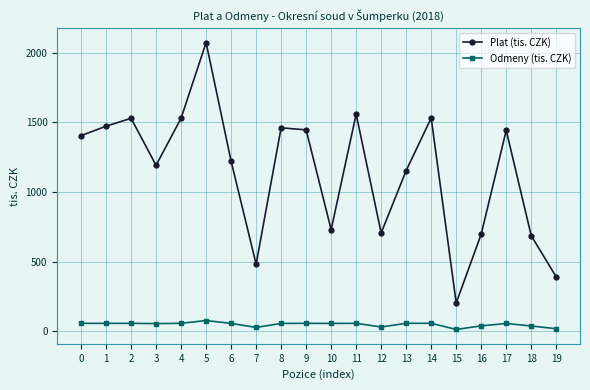

Which series has the widest spread of values?

Plat (tis. CZK)